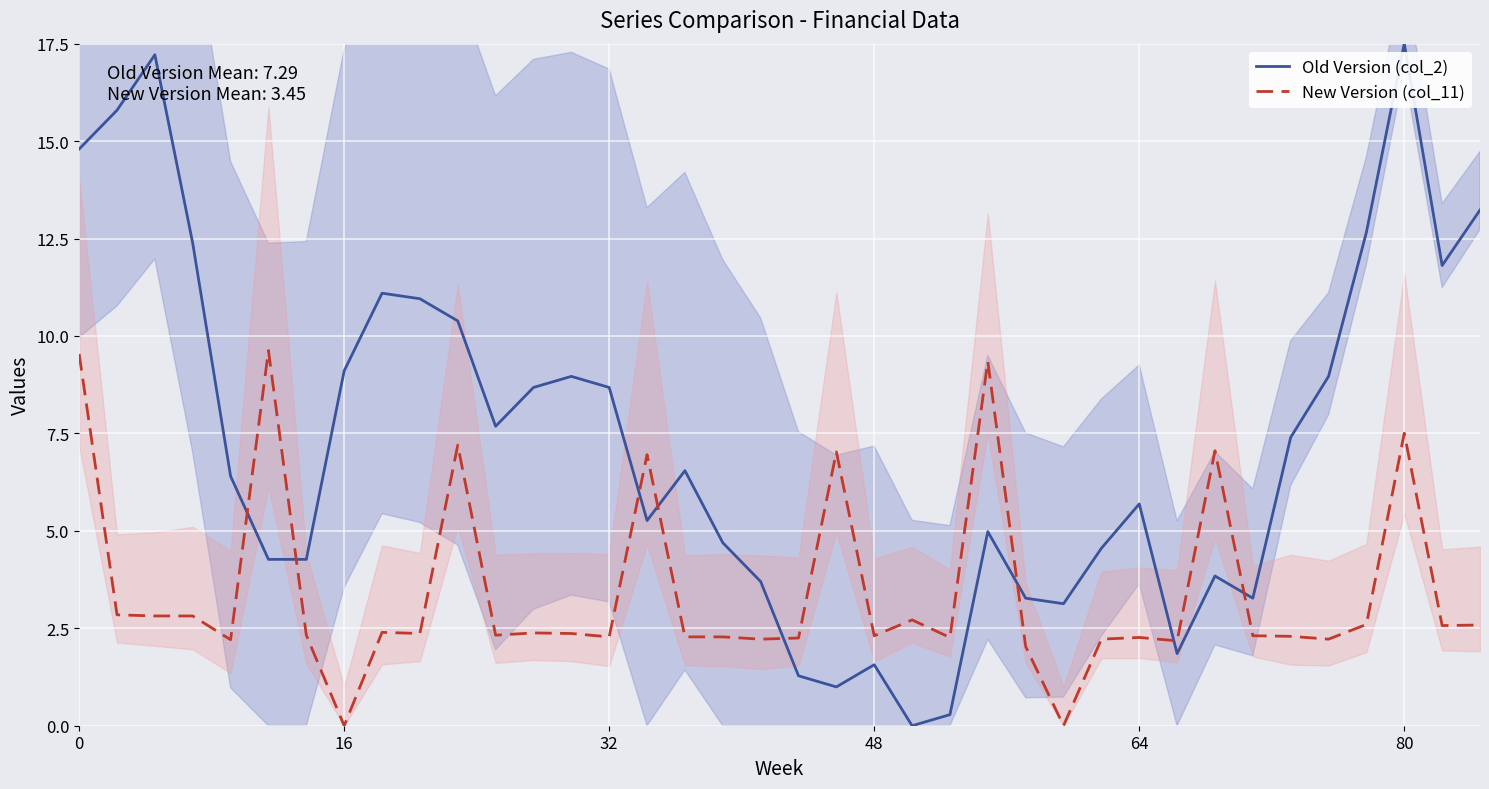

What is the difference between the second highest and minimum values in the New Version (col_11) series?

9.5